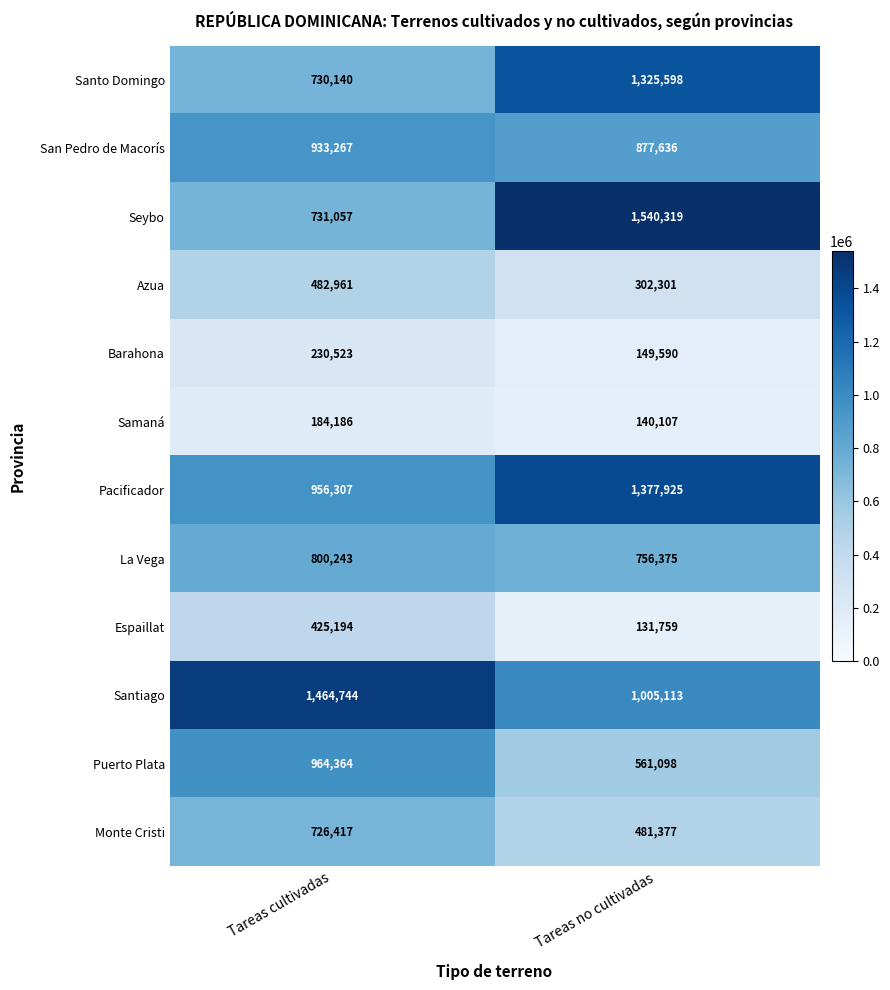

At how many categories does at least one series exceed 465194?

2